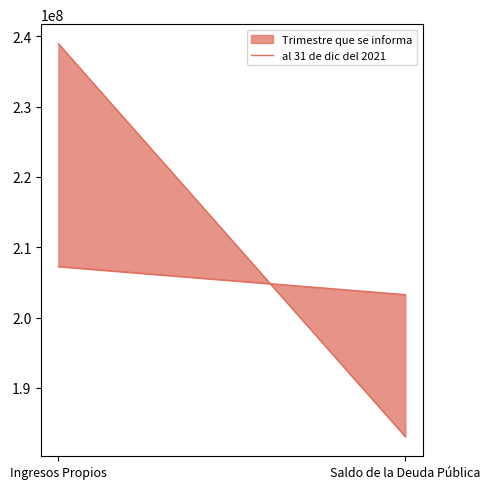

Approximately how many times larger is the value at Ingresos Propios compared to Saldo de la Deuda Pública?

1.0